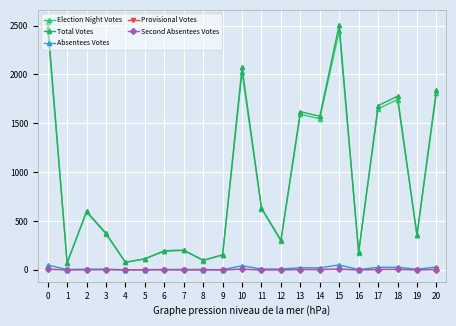

Reading left to right, what are all the values shown in this chart?

Election Night Votes: 0=2475	1=69	2=590	3=366	4=76	5=111	6=190	7=198	8=95	9=152	10=2021	11=626	12=295	13=1592	14=1546	15=2448	16=177	17=1649	18=1742	19=352	20=1805
Total Votes: 0=2534	1=72	2=599	3=375	4=77	5=113	6=195	7=202	8=98	9=153	10=2073	11=634	12=303	13=1619	14=1571	15=2509	16=179	17=1680	18=1777	19=358	20=1841
Absentees Votes: 0=49	1=3	2=7	3=6	4=0	5=2	6=4	7=4	8=3	9=1	10=42	11=8	12=8	13=21	14=20	15=50	16=2	17=25	18=27	19=6	20=29
Provisional Votes: 0=6	1=0	2=1	3=2	4=0	5=0	6=0	7=0	8=0	9=0	10=5	11=0	12=0	13=3	14=2	15=6	16=0	17=3	18=4	19=0	20=4
Second Absentees Votes: 0=4	1=0	2=1	3=1	4=1	5=0	6=1	7=0	8=0	9=0	10=5	11=0	12=0	13=3	14=3	15=5	16=0	17=3	18=4	19=0	20=3